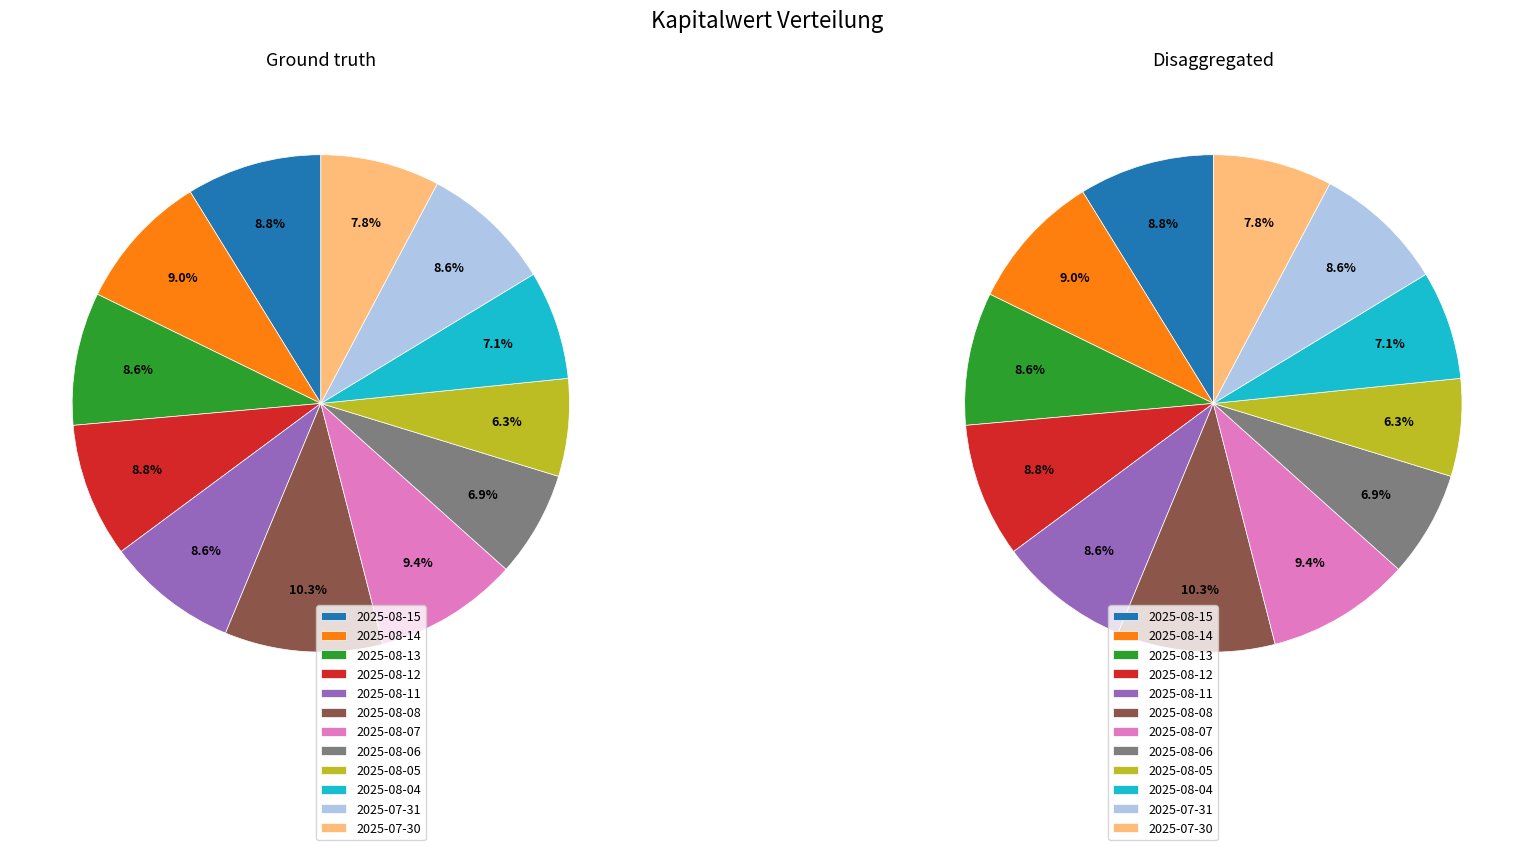

What portion of the pie excludes 2025-08-07?

90.6%